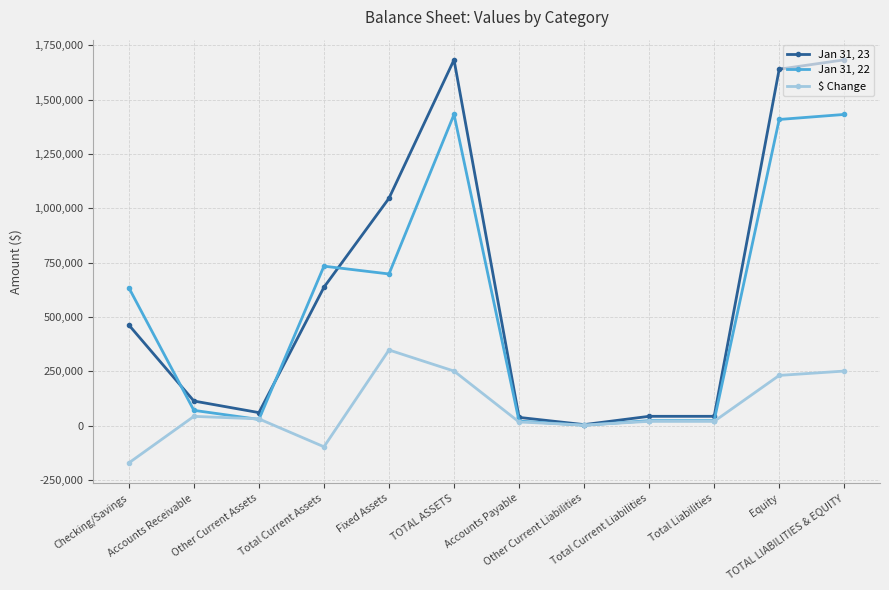

What is the smallest value displayed?

-171256